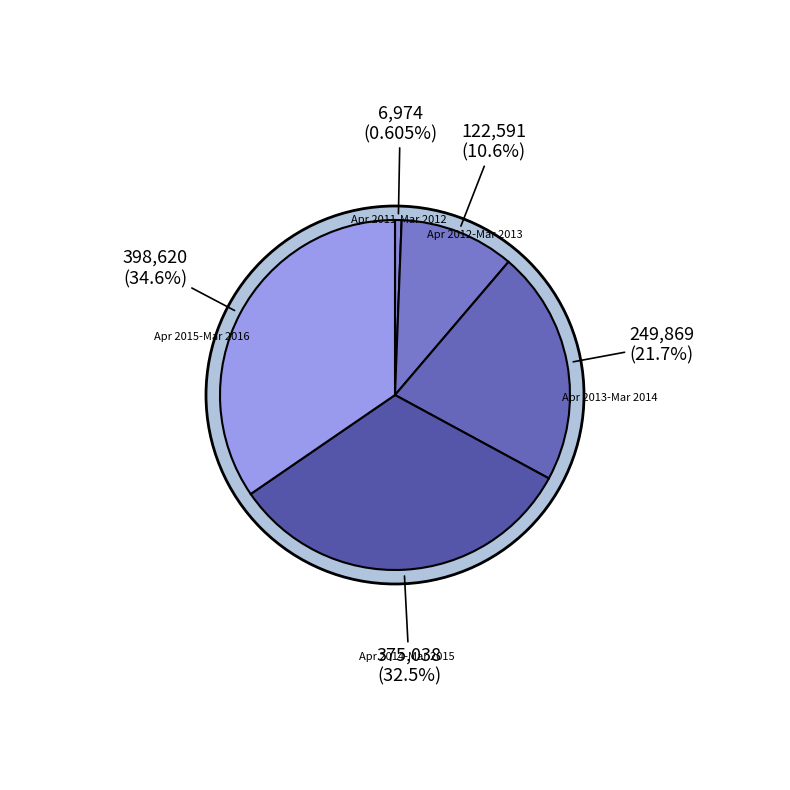

The April 2012 - March 2013 slice represents 3% of the pie. True or false?

False